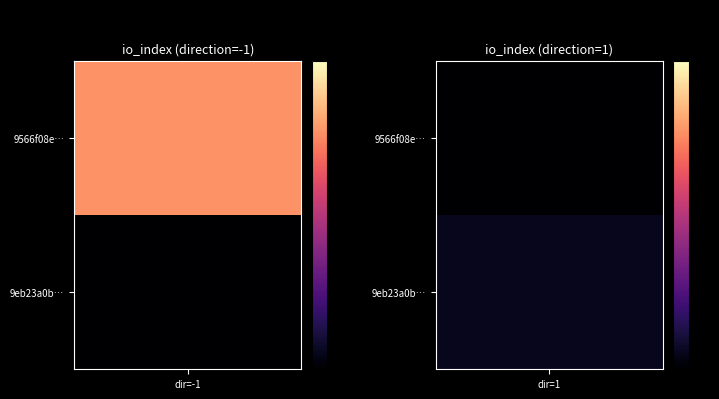

Reading left to right, extract all data points from this chart.

9566f08e71f6fb1f44872cb915fdfacc4ecdf12: -1	27
9eb23a0b9361b71c2a1f54fd7befed96b015179: 1	2